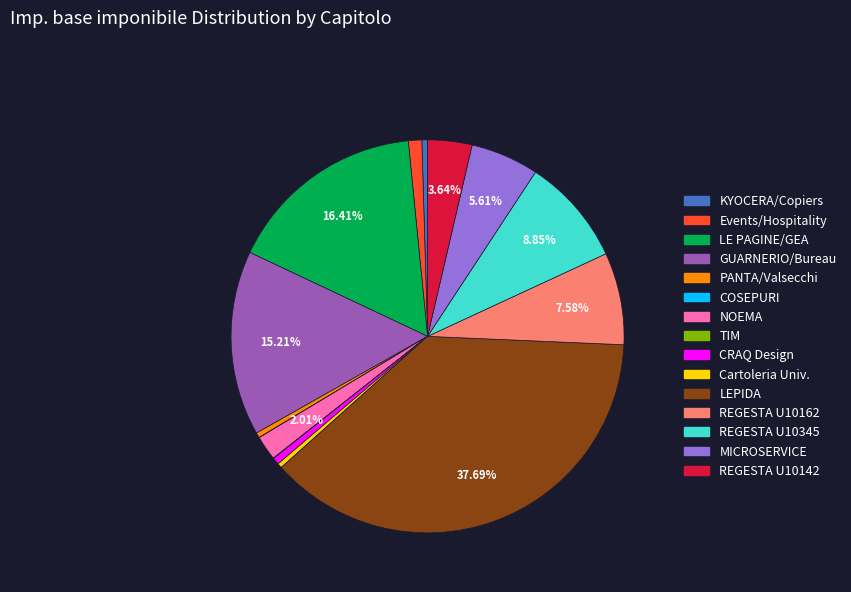

Does any single category account for the majority?

No